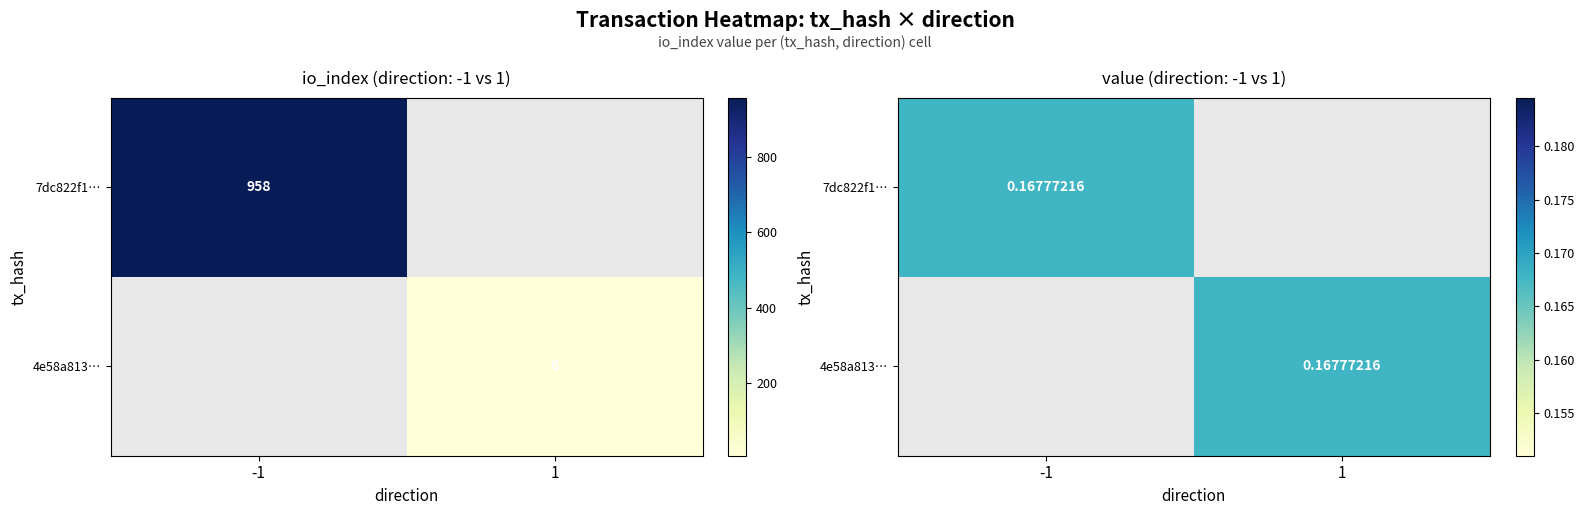

How many values in the 7dc822f19045dde89924797baad3a9dbf2a368c series are below 958?

1